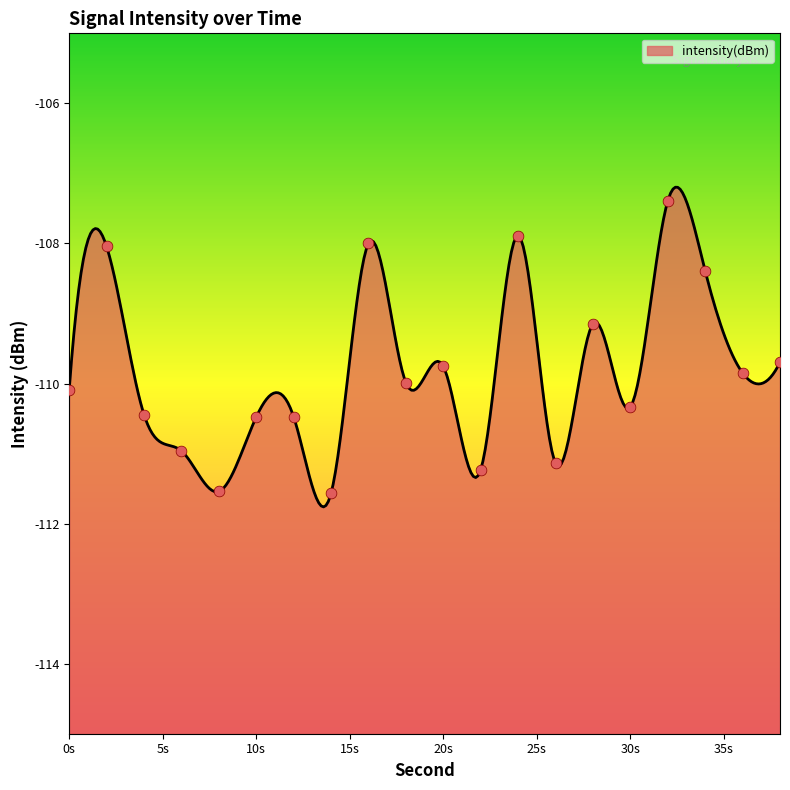

Between 4 and 6, which is larger?

4